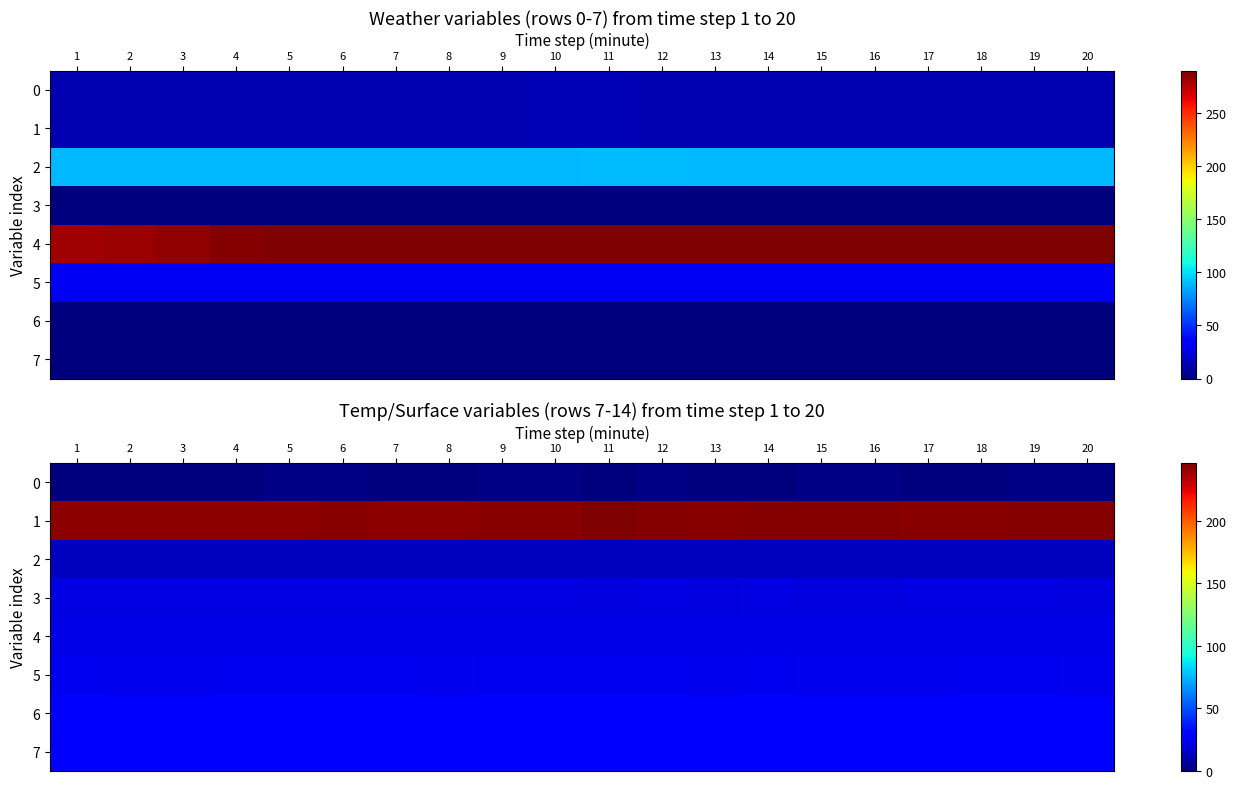

Is it true that 6 equals 28.8 at 16?

True